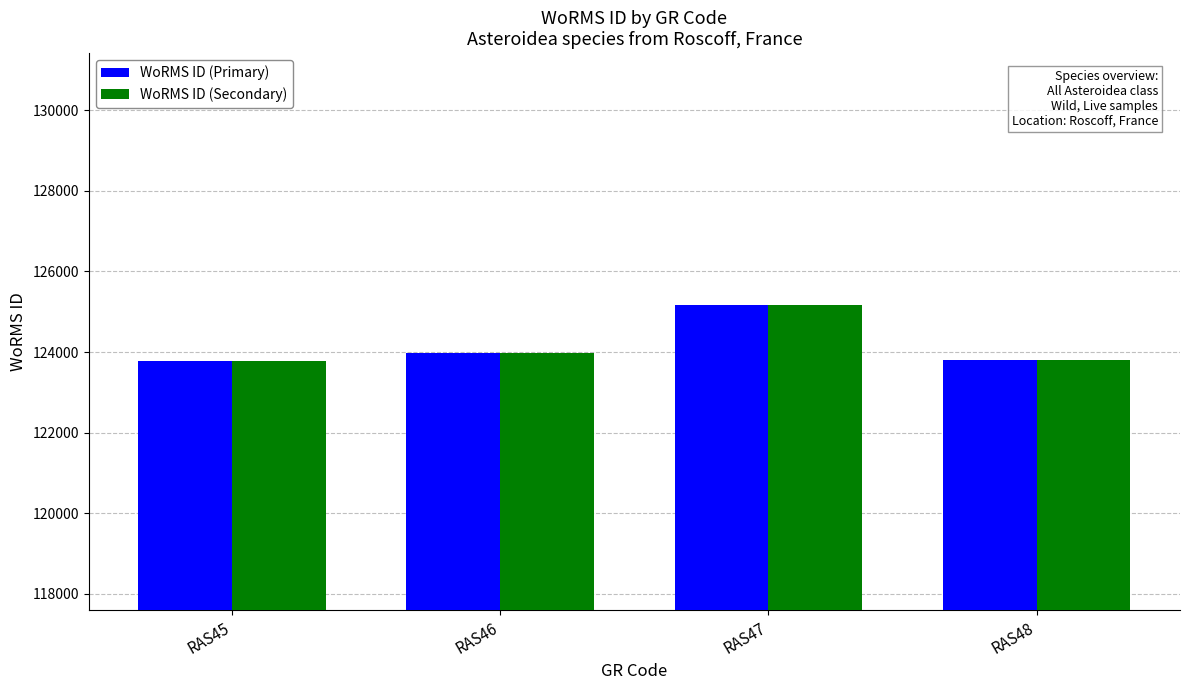

What is the minimum value shown in the chart?

123776